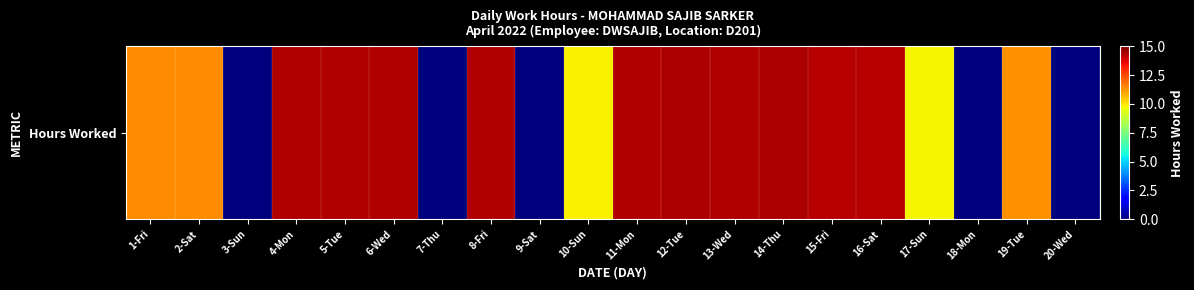

Is it true that the value at 19-Tue is 3.1?

False